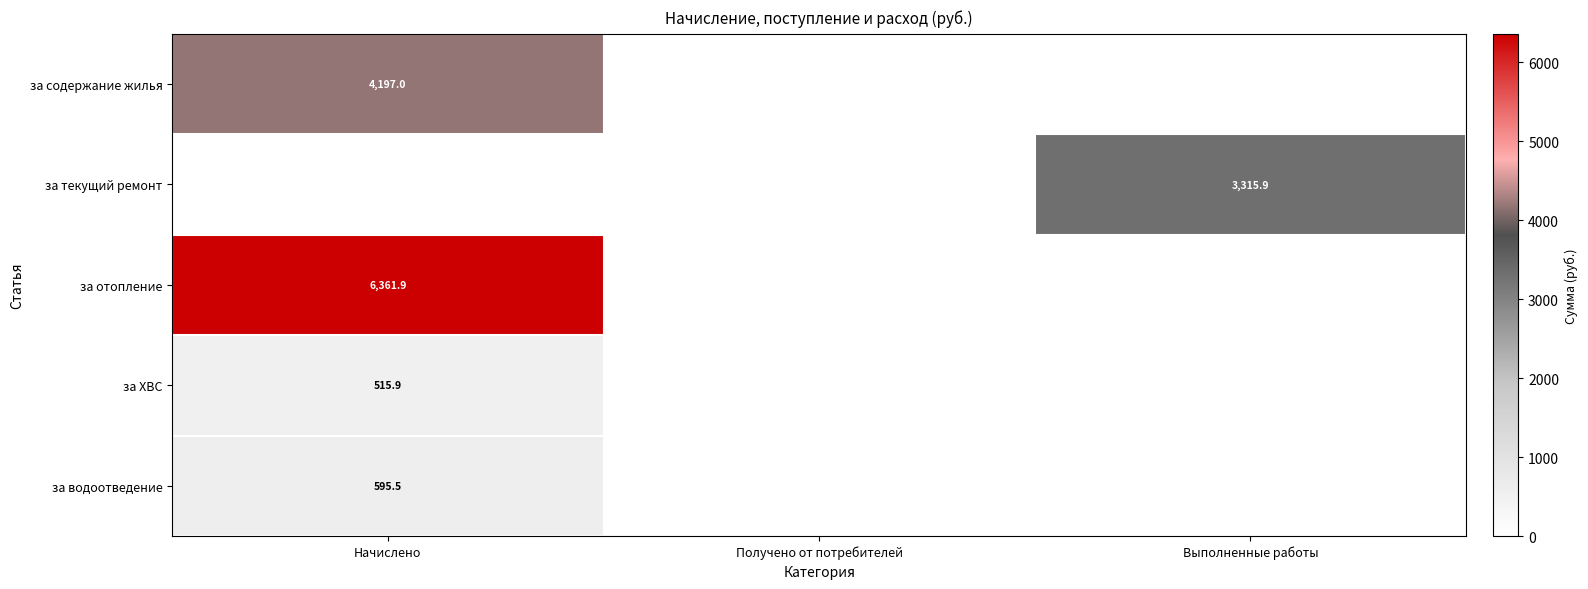

Is it true that за отопление equals 6361.9 at Начислено?

True